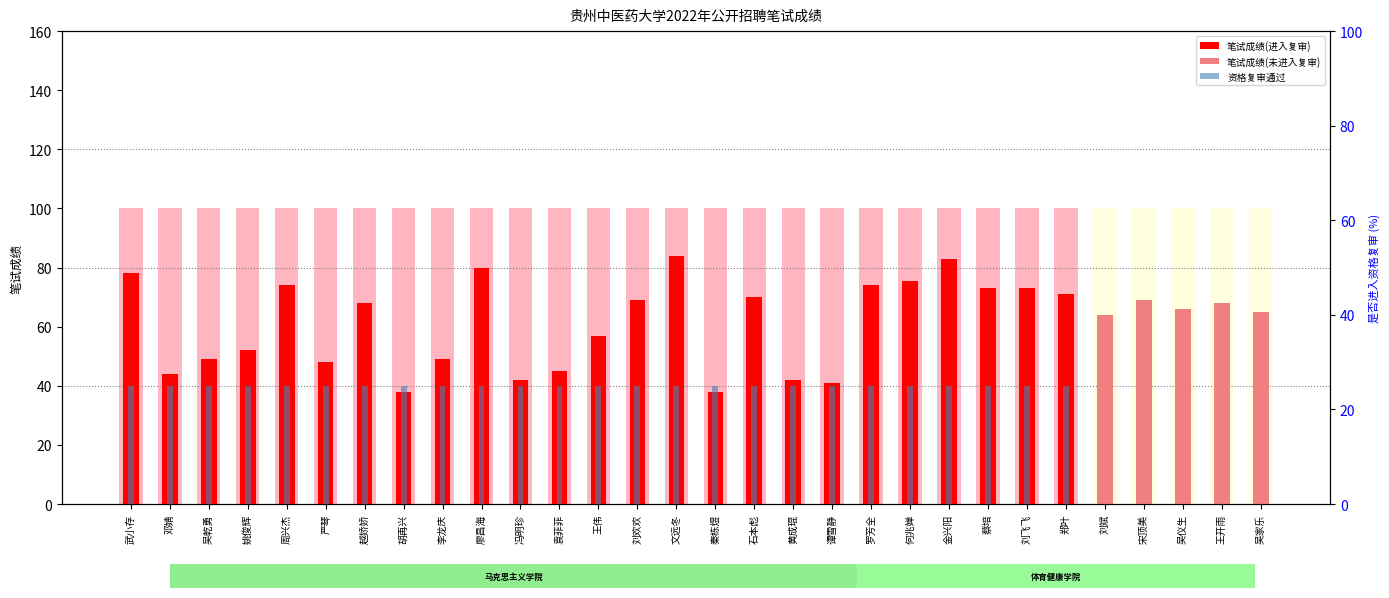

What position from the left is 冯明珍?

11